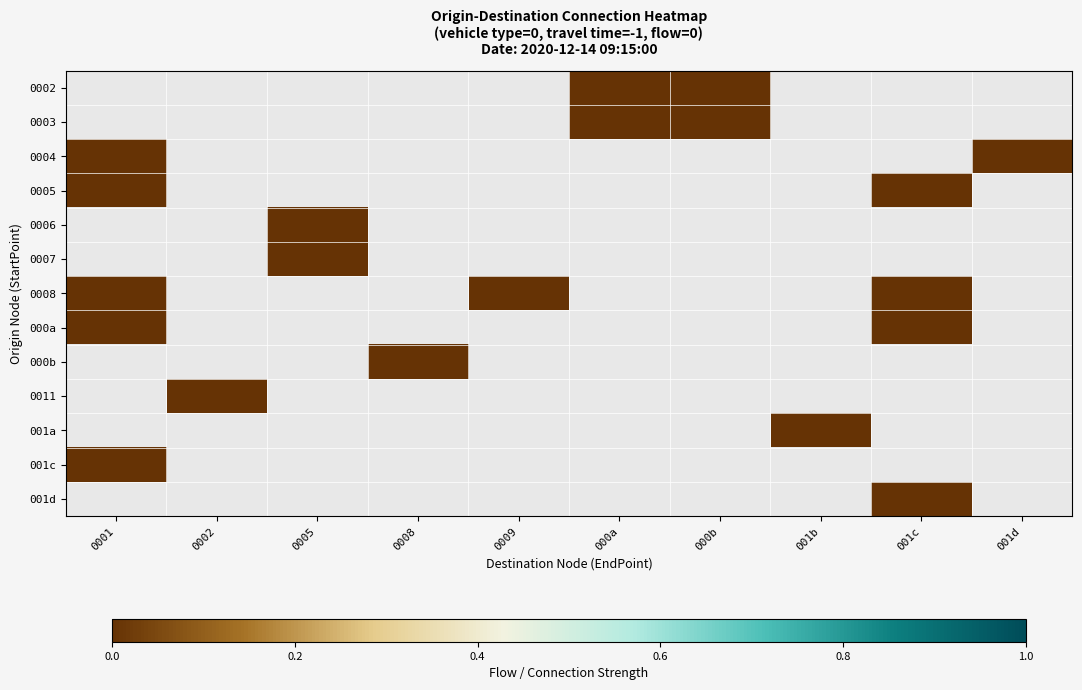

Which has a higher value, 000a or 001b?

001b